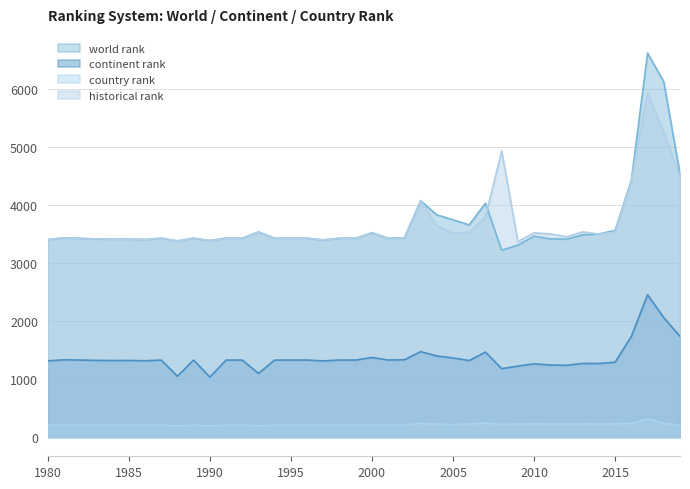

Where is world rank nearest to the value 4921?

2019